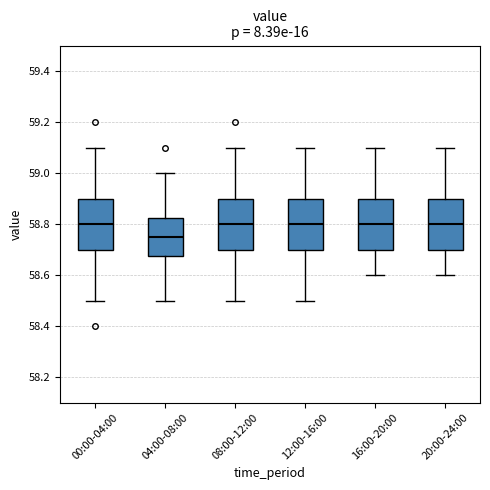

Reading left to right, transcribe this box plot: for each box, give where its median line is, the range the box spans, and where its two whiskers end, as read against the y-axis. The values are not printed on the chart, so give them approximately, as read against the axis.

00:00-04:00: median 58.80, box 58.70 to 58.90, whiskers 58.50 to 59.10
04:00-08:00: median 58.76, box 58.68 to 58.82, whiskers 58.50 to 59.00
08:00-12:00: median 58.80, box 58.70 to 58.90, whiskers 58.50 to 59.10
12:00-16:00: median 58.80, box 58.70 to 58.90, whiskers 58.50 to 59.10
16:00-20:00: median 58.80, box 58.70 to 58.90, whiskers 58.60 to 59.10
20:00-24:00: median 58.80, box 58.70 to 58.90, whiskers 58.60 to 59.10